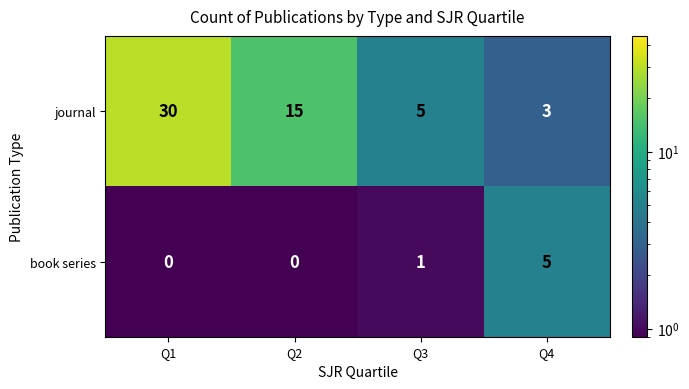

What is the minimum value shown in the chart?

0